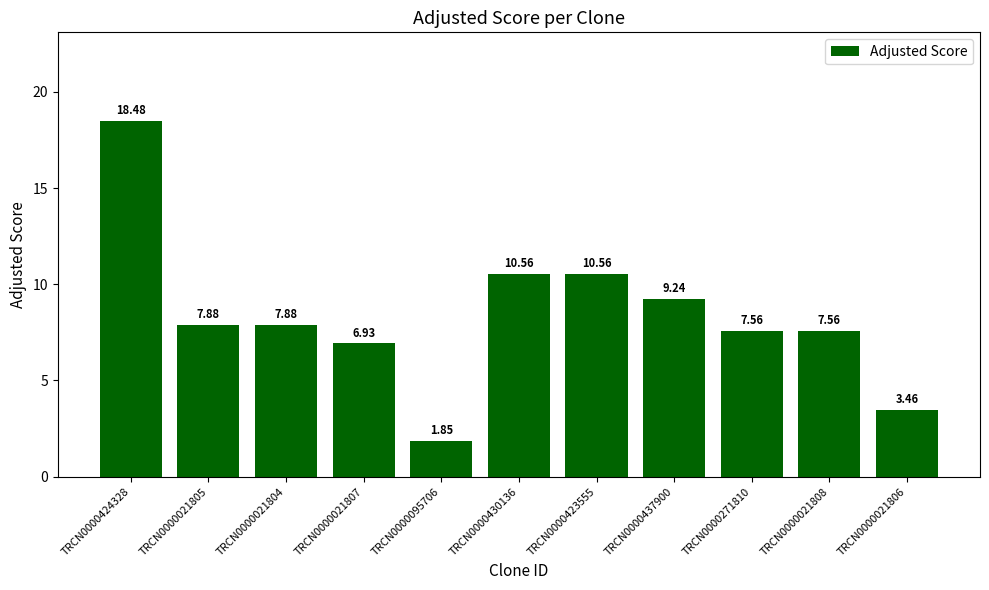

What is the change in value from TRCN0000424328 to TRCN0000021804?

-10.6